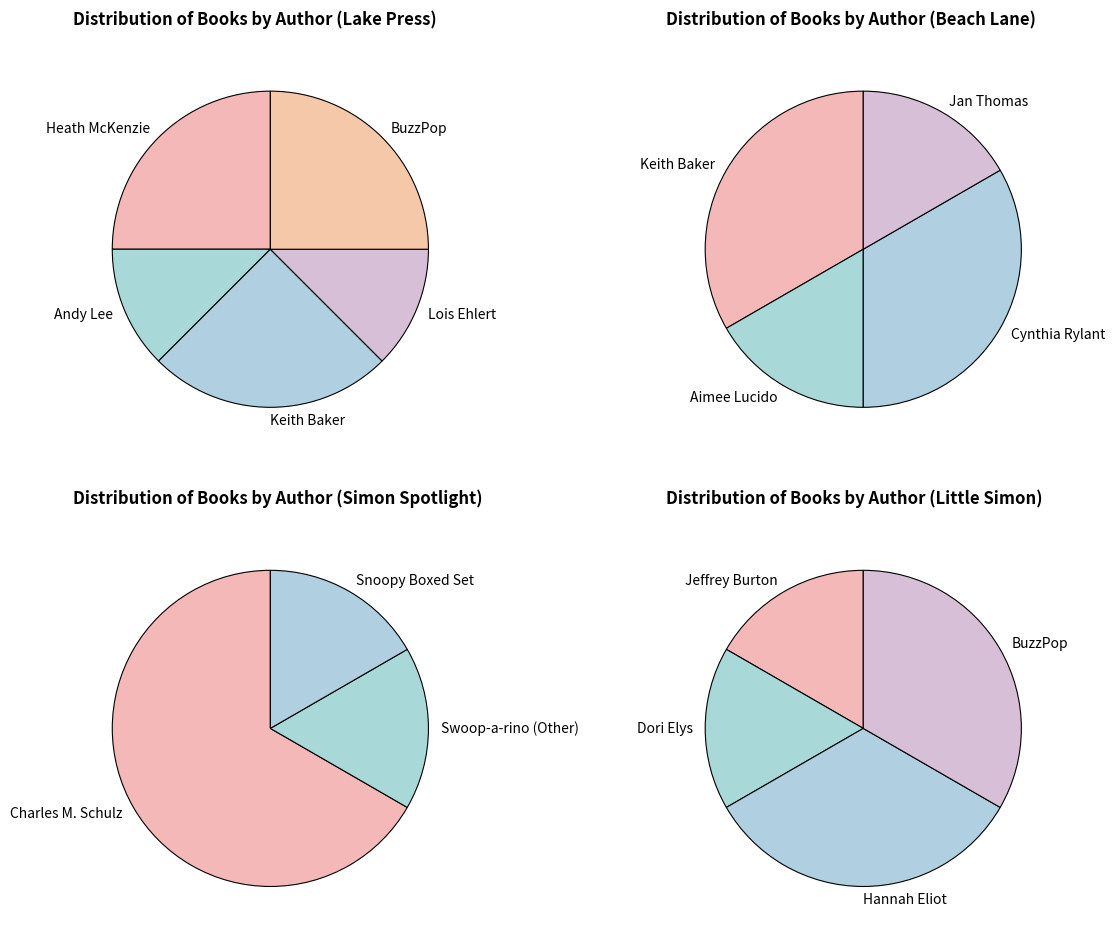

Does any single category account for the majority?

No